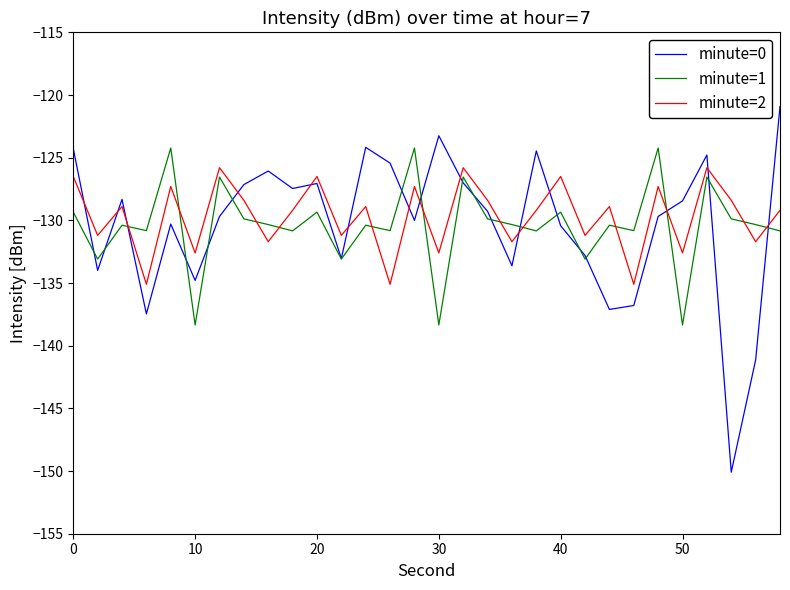

True or false: minute=2 and minute=1 intersect in this chart.

True